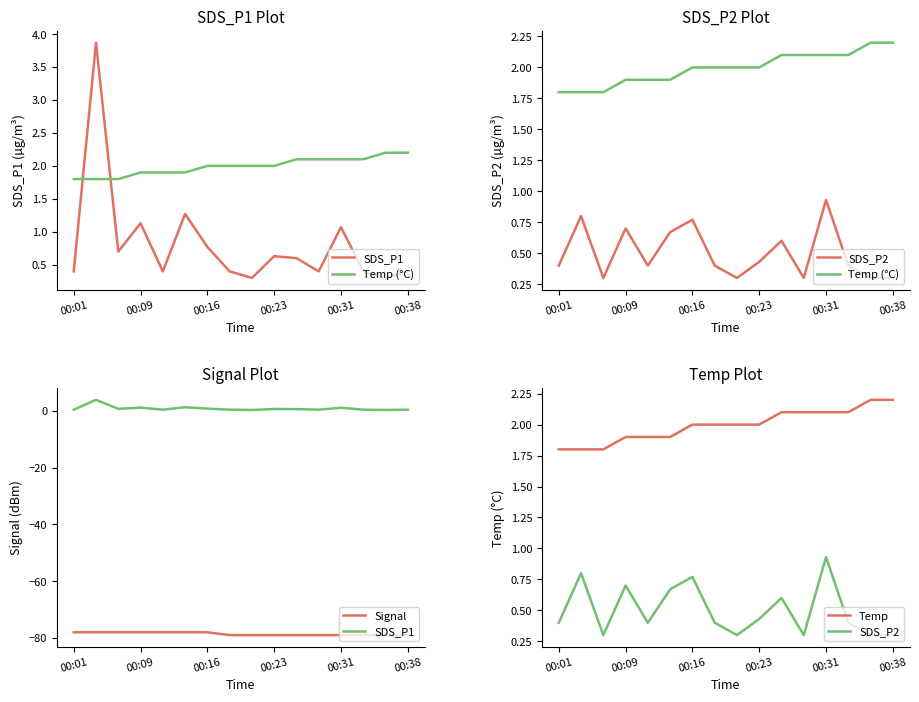

Reading left to right, extract all data points from this chart.

SDS_P1: 0.4	3.9	0.7	1.1	0.4	1.3	0.8	0.4	0.3	0.6	0.6	0.4	1.1	0.4	0.3	0.4
Temp (°C): 1.8	1.8	1.8	1.9	1.9	1.9	2.0	2.0	2.0	2.0	2.1	2.1	2.1	2.1	2.2	2.2
SDS_P2: 0.4	0.8	0.3	0.7	0.4	0.7	0.8	0.4	0.3	0.4	0.6	0.3	0.9	0.4	0.3	0.3
Signal: -78.0	-78.0	-78.0	-78.0	-78.0	-78.0	-78.0	-79.0	-79.0	-79.0	-79.0	-79.0	-79.0	-79.0	-79.0	-79.0
Temp: 1.8	1.8	1.8	1.9	1.9	1.9	2.0	2.0	2.0	2.0	2.1	2.1	2.1	2.1	2.2	2.2